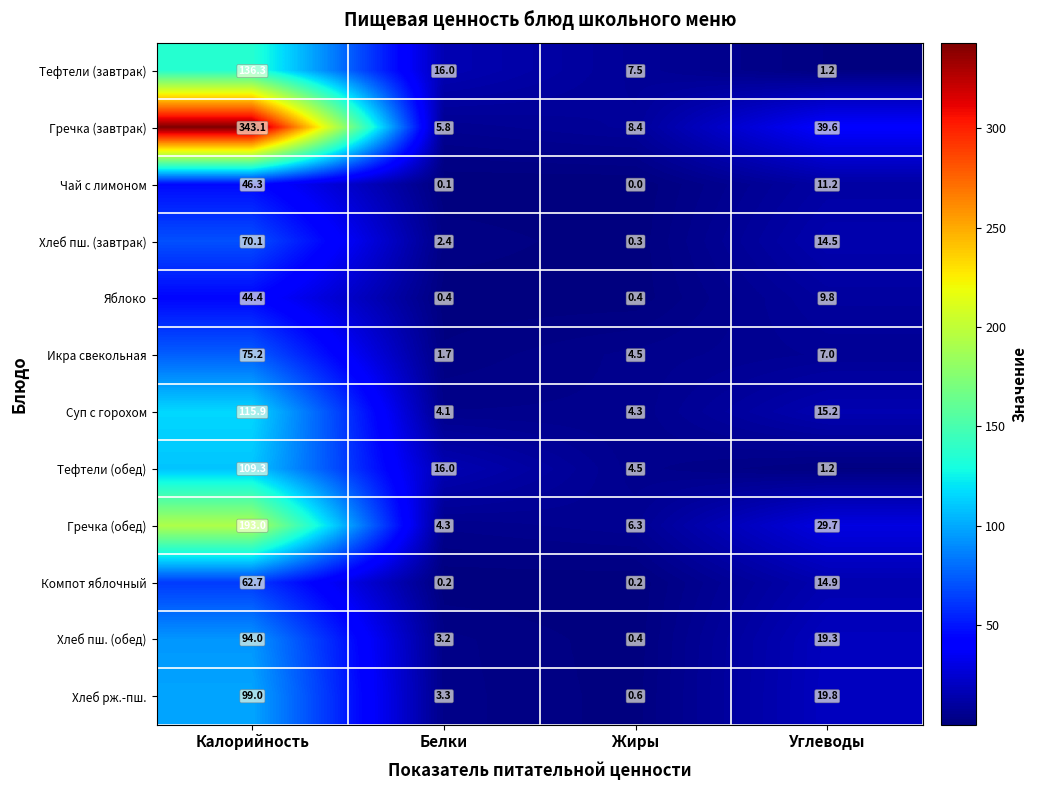

How many data points in Тефтели (завтрак) are less than 16?

2